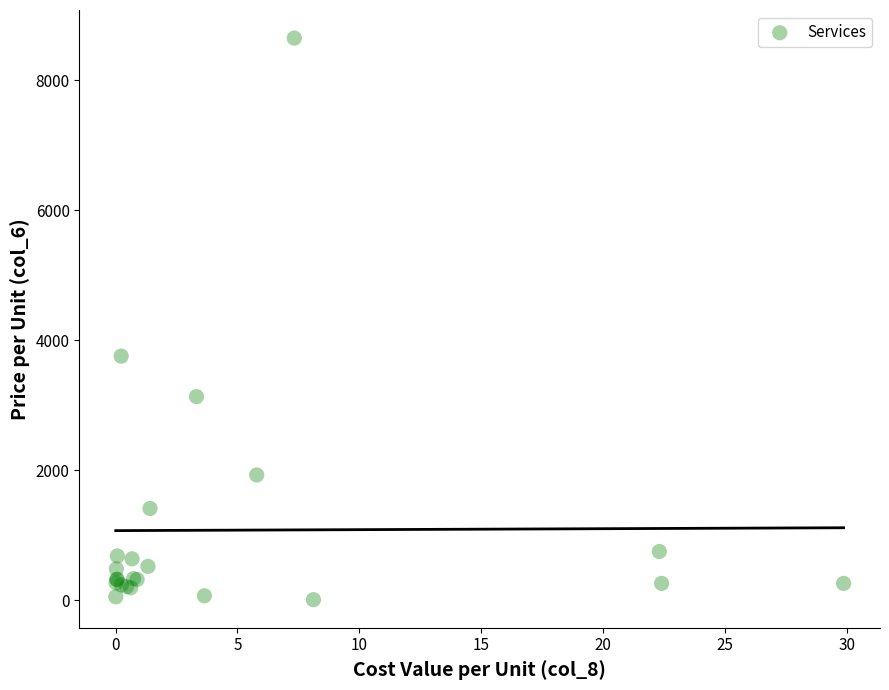

What Y value in the scatter plot is closest to 4331?

3758.3